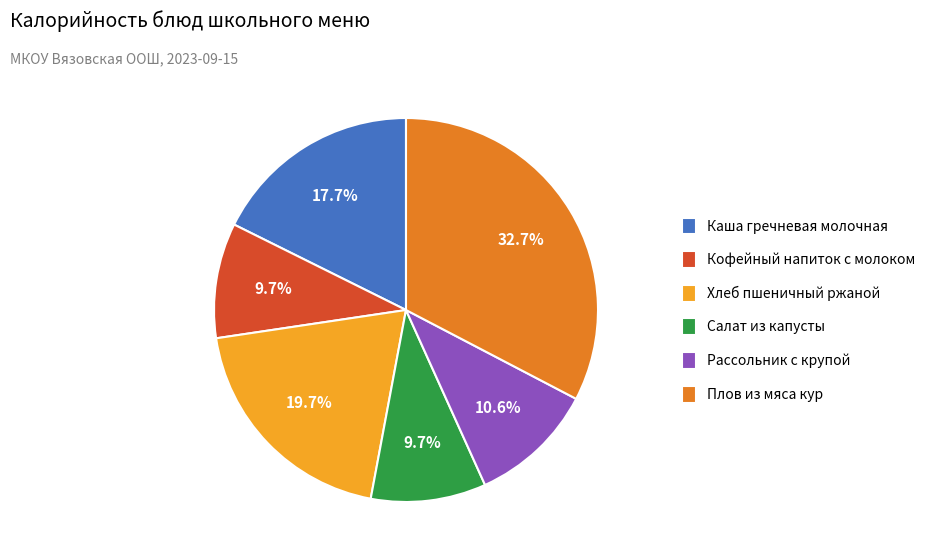

Is it true that Хлеб пшеничный ржаной is 14% of the pie?

False